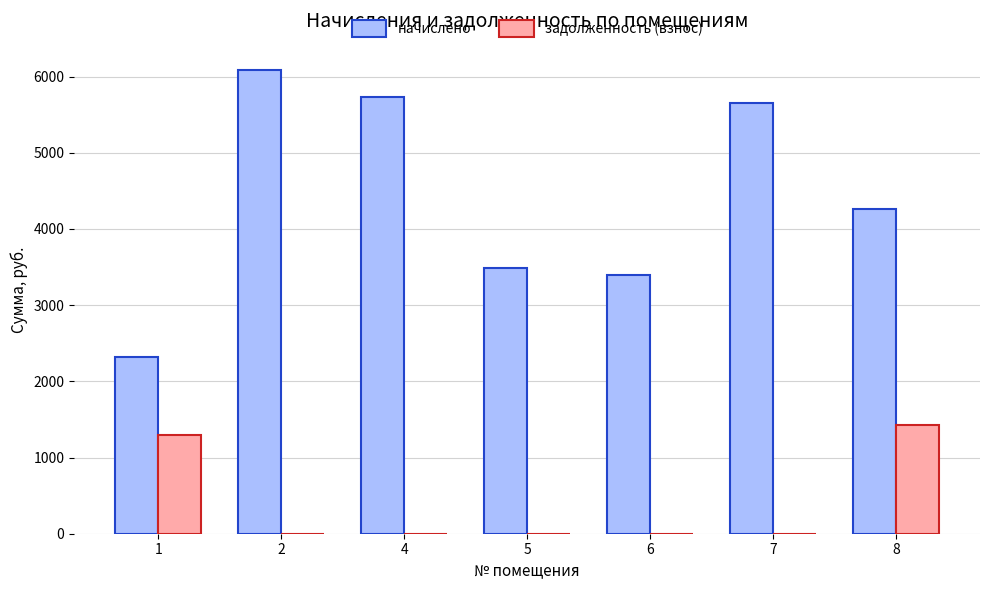

What is the sum of all начислено values?

30938.3